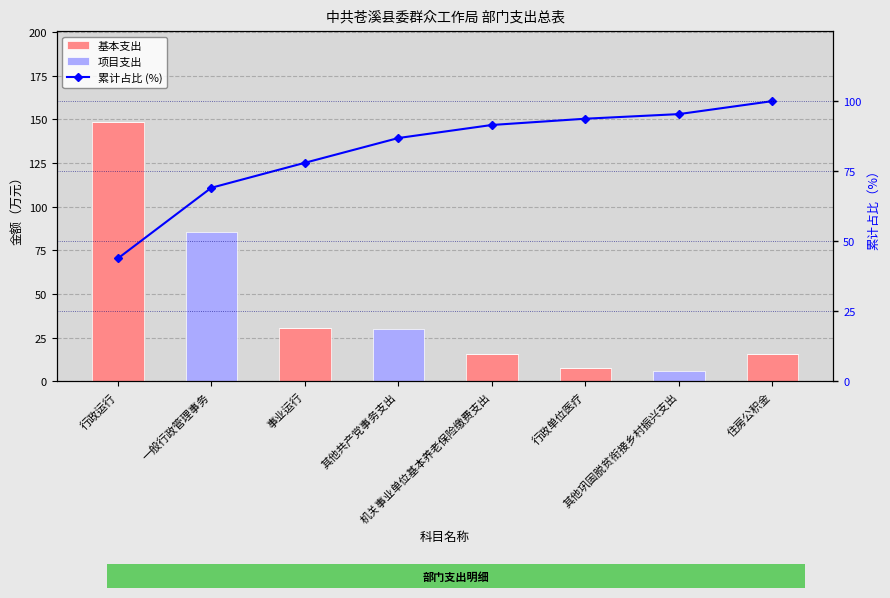

What is the highest value of the 累计占比 (%) series?

100.0